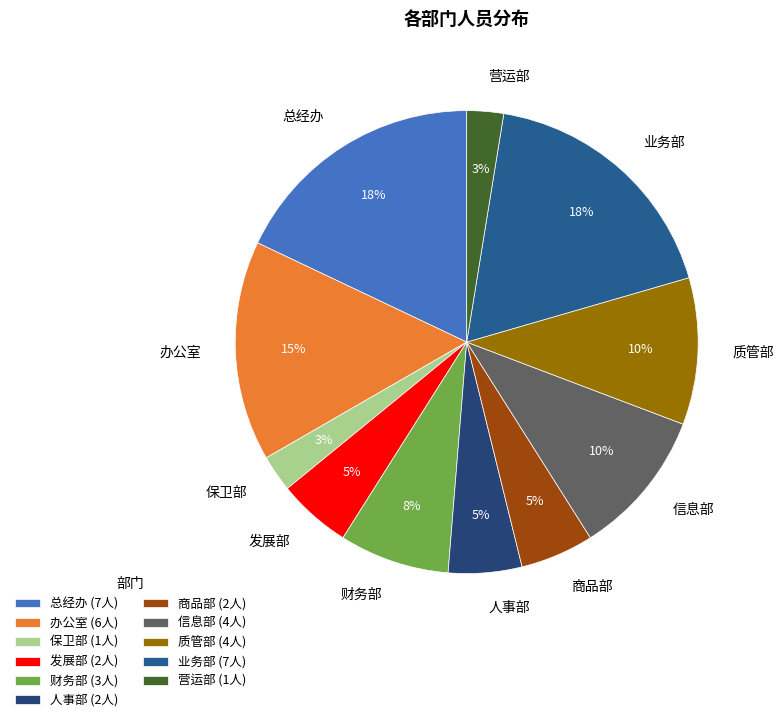

Between 人事部 and 总经办, which is larger?

总经办